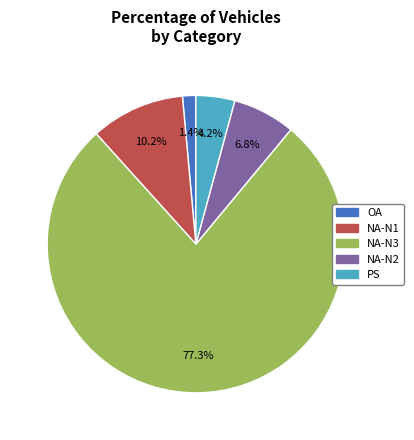

Does any single category account for the majority?

Yes